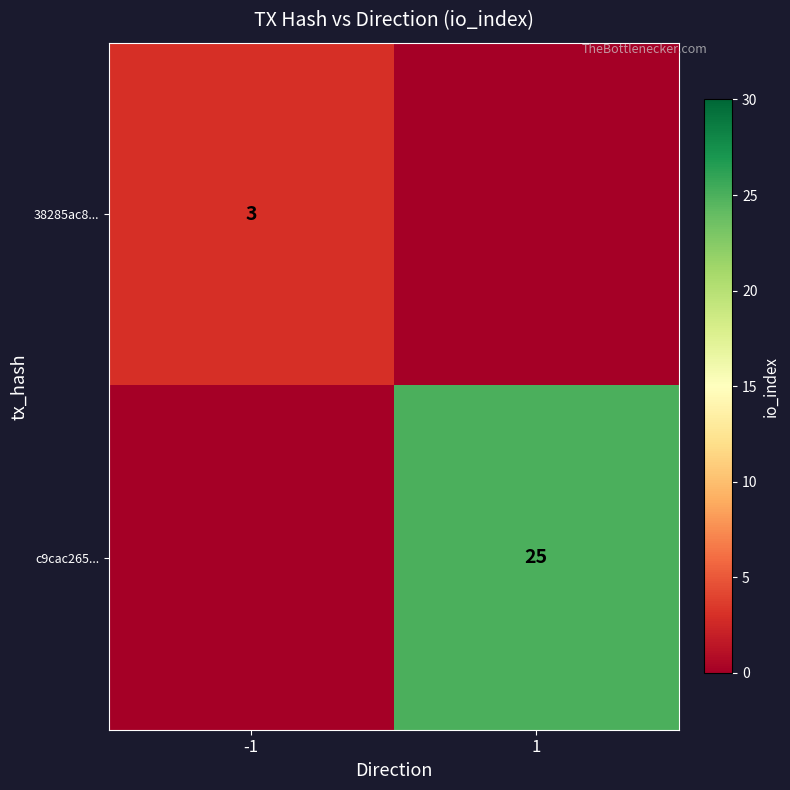

Is it true that 38285ac8... equals 2 at -1?

False